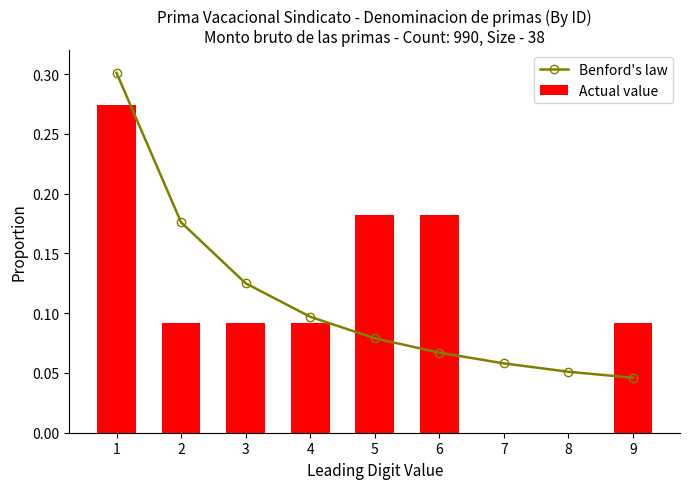

Is it true that Actual value equals 0.1 at 7?

False